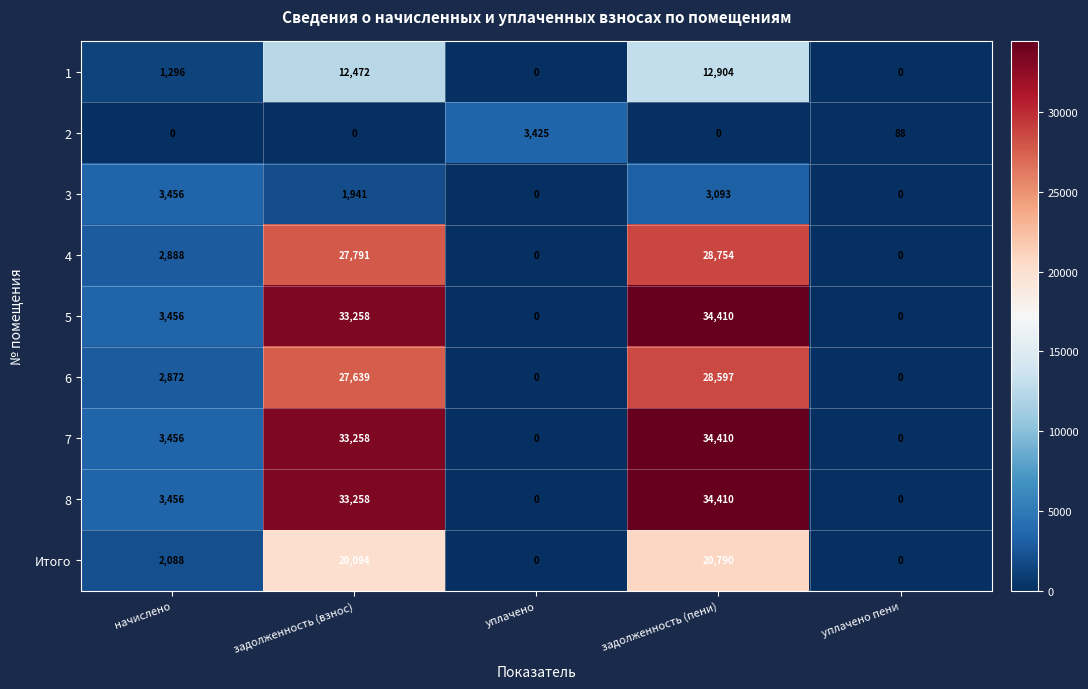

At which label does 5 reach its peak?

задолженность (пени)